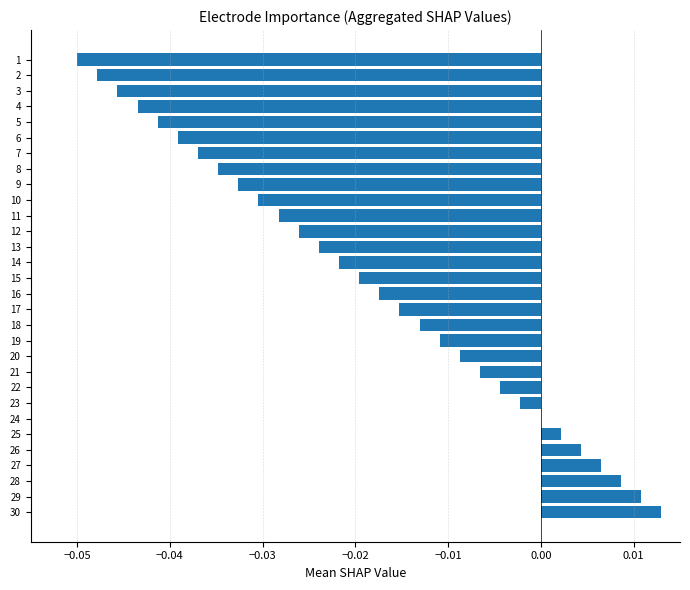

Count the number of data series in this chart.

1